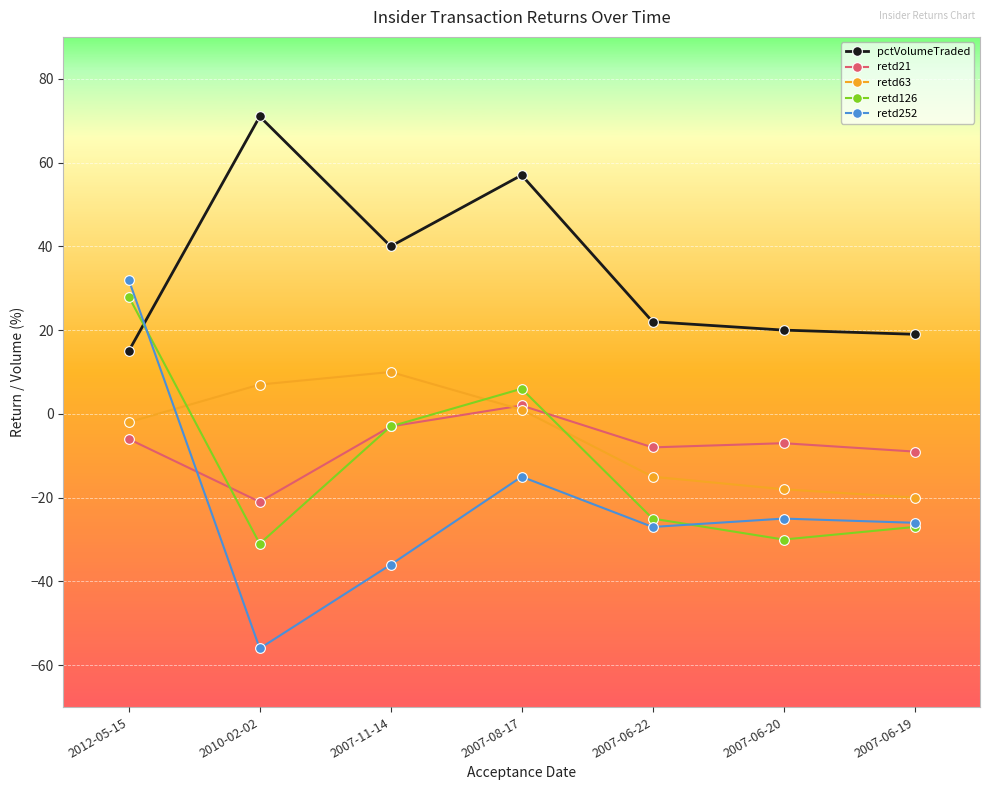

The value of retd252 at 2007-06-22 is -27. True or false?

True